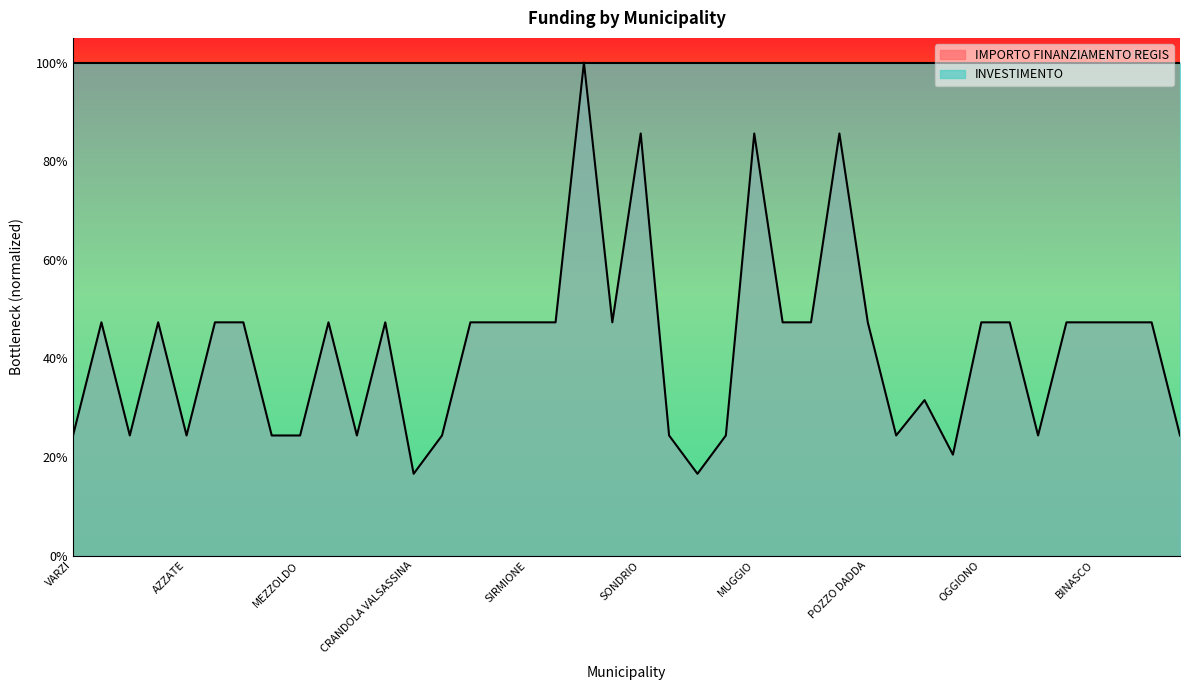

What is the change in value from SIRMIONE to LANZADA?

-0.3